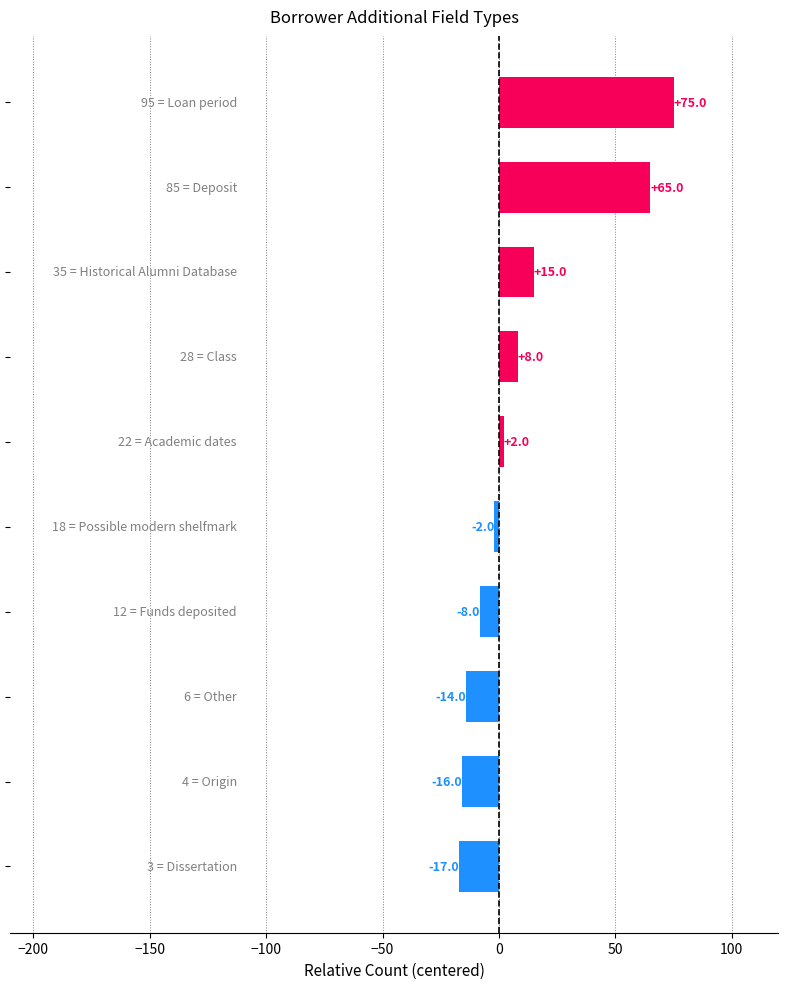

How many bars are there in total?

10